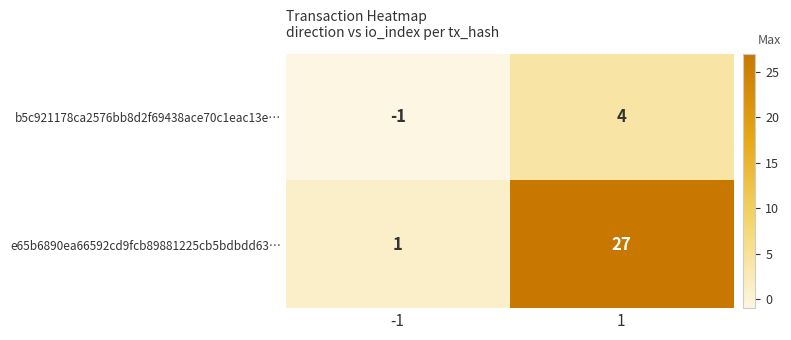

Reading left to right, list all the values displayed in this chart.

b5c921178ca2576bb8d2f69438ace70c1eac13e…: -1	4
e65b6890ea66592cd9fcb89881225cb5bdbdd63…: 1	27